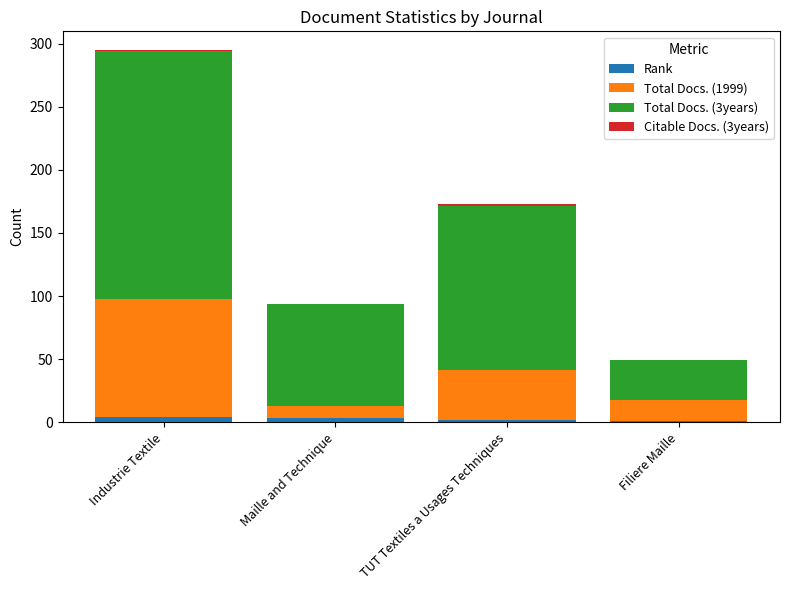

At which category is the sum across all series the highest?

Industrie Textile